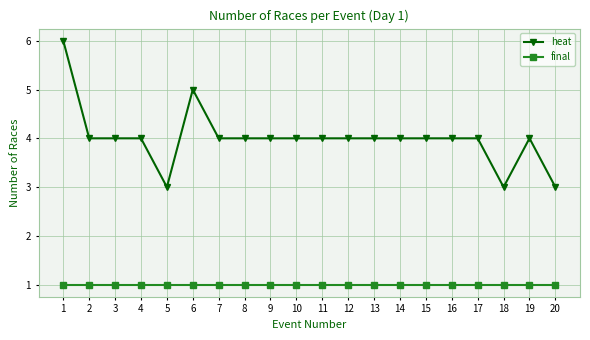

List the series in order of their overall mean, highest first.

heat, final